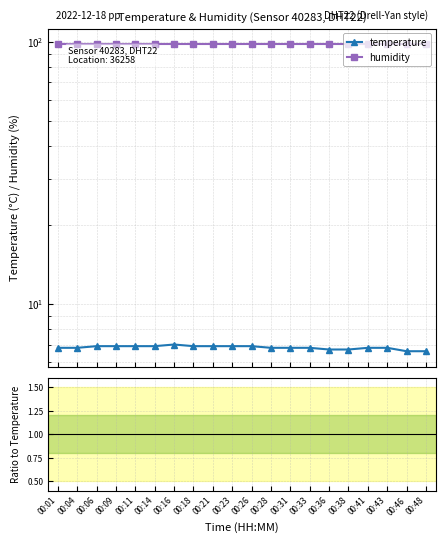

At which label does temperature reach its minimum?

00:46